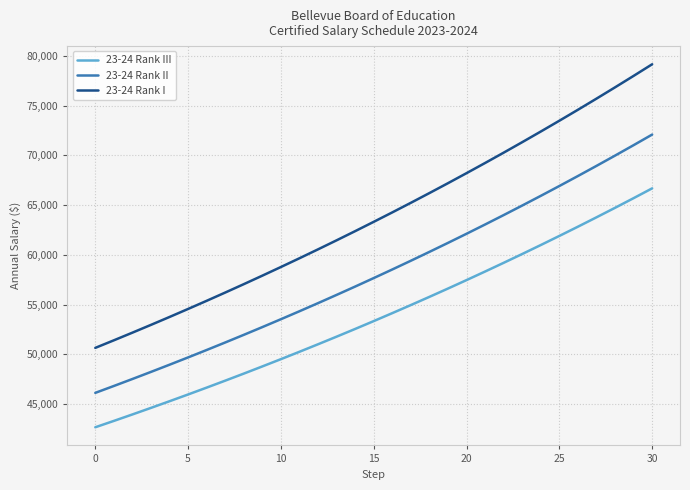

True or false: 23-24 Rank I has more than 2 interior local peaks.

False